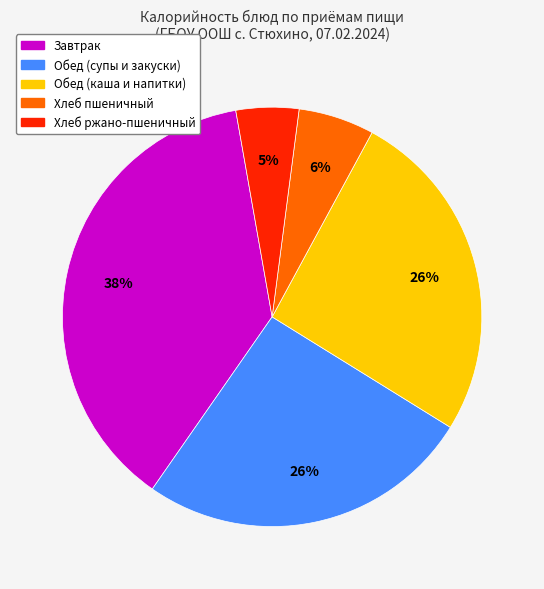

Is there any slice that represents more than half of the pie?

No